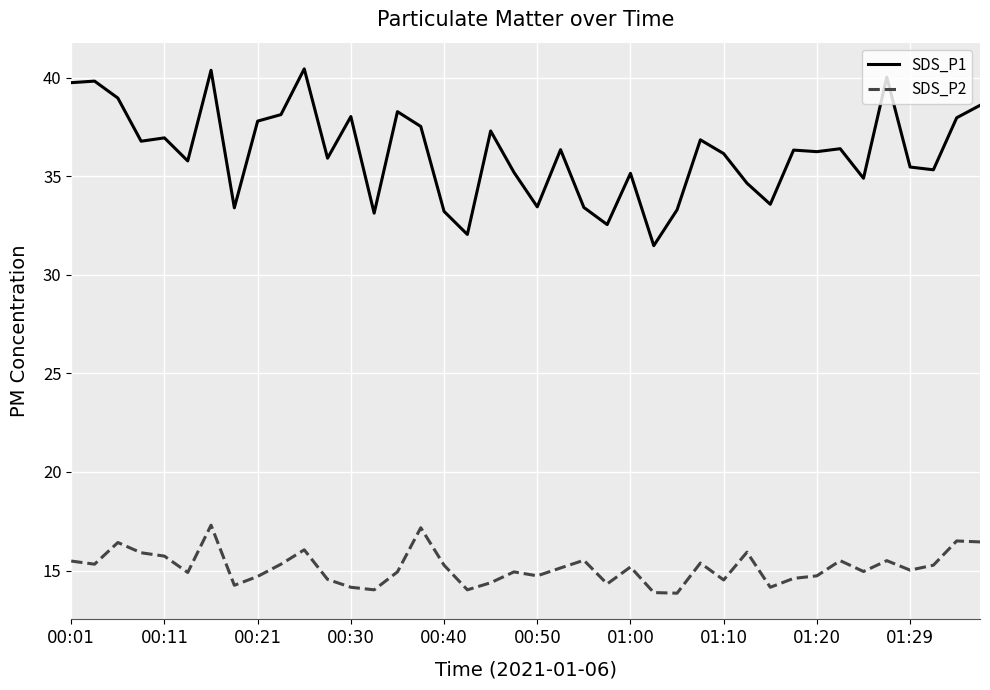

List the series in order of their peak value, highest first.

SDS_P1, SDS_P2